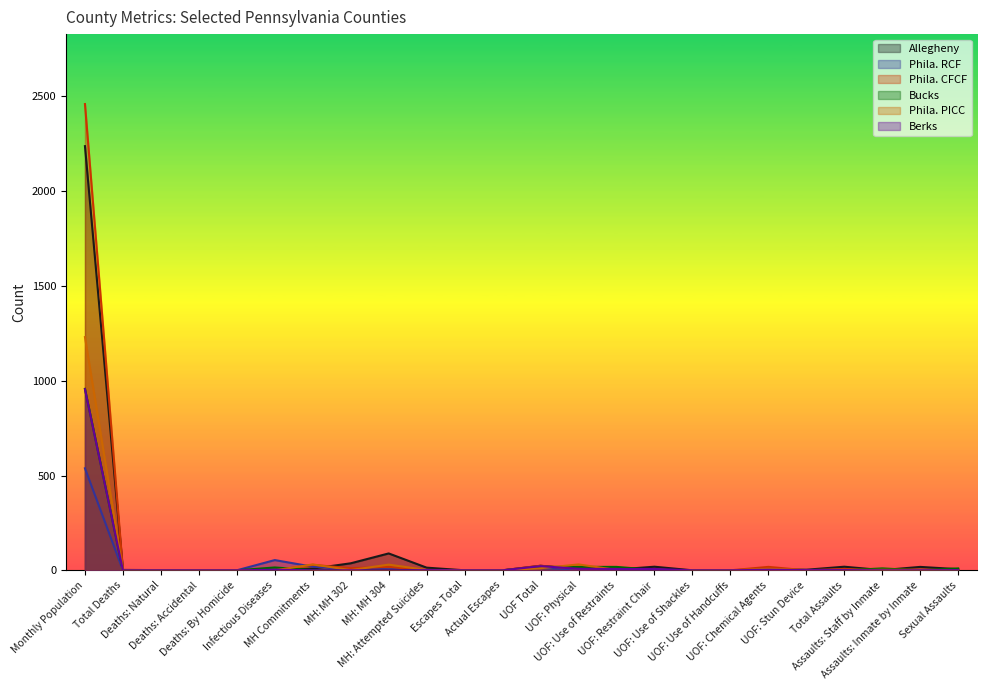

Between which two adjacent categories do Phila. CFCF and Bucks first intersect?

Infectious Diseases and MH Commitments